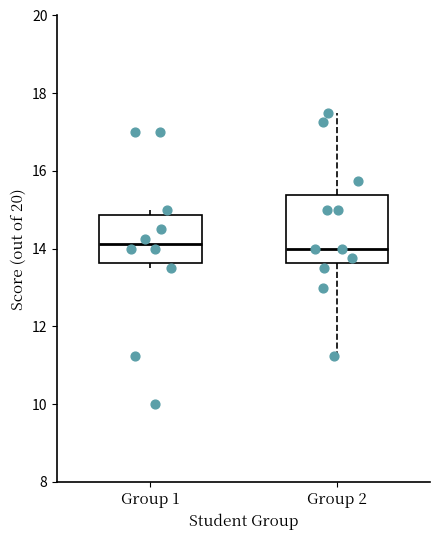

Where is the lower edge of the box for Group 2 on the y-axis? The values are not printed on the chart, so give them approximately, as read against the axis.

13.6